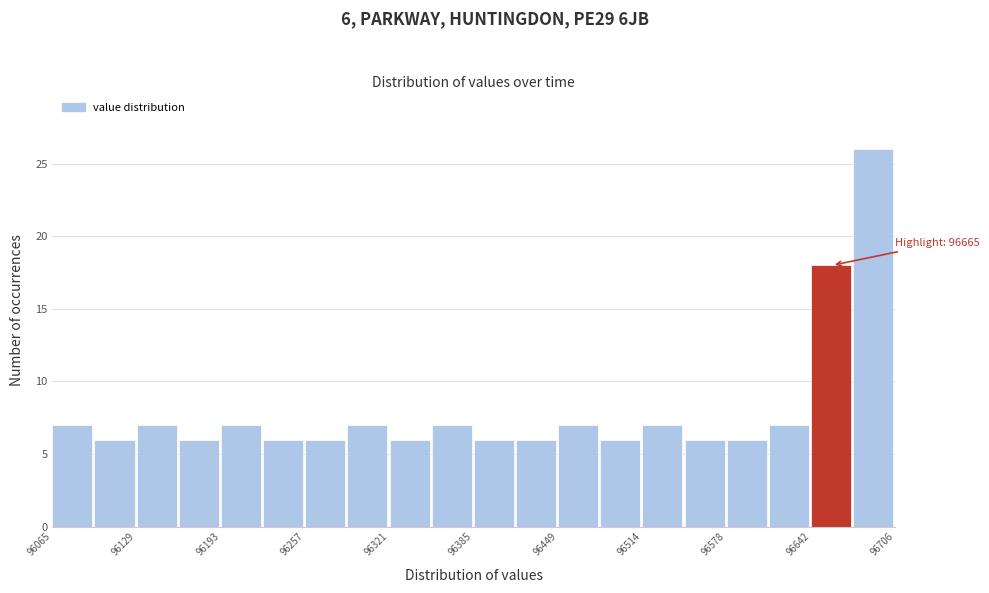

Around what value on the x-axis is the tallest bar? Give the approximate position of its centre, as read against the axis.

96690